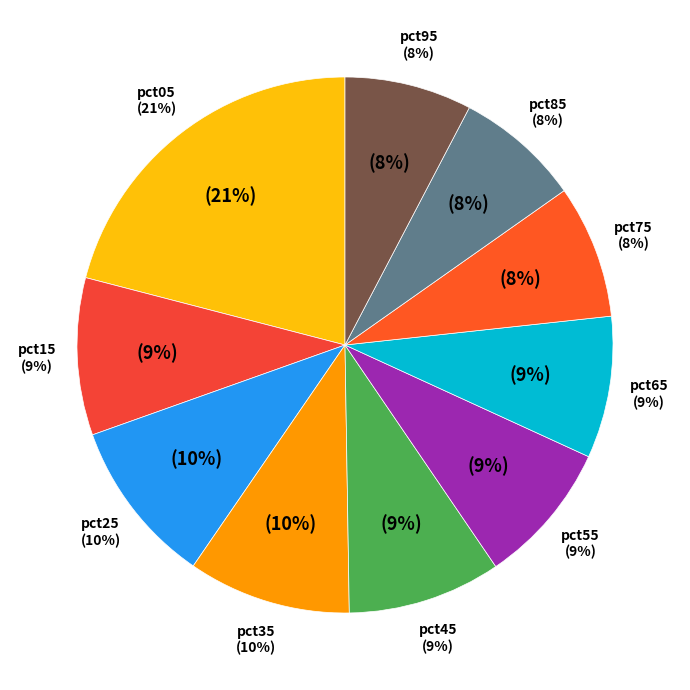

What percentage is the pct85 slice, to the nearest percent?

8%